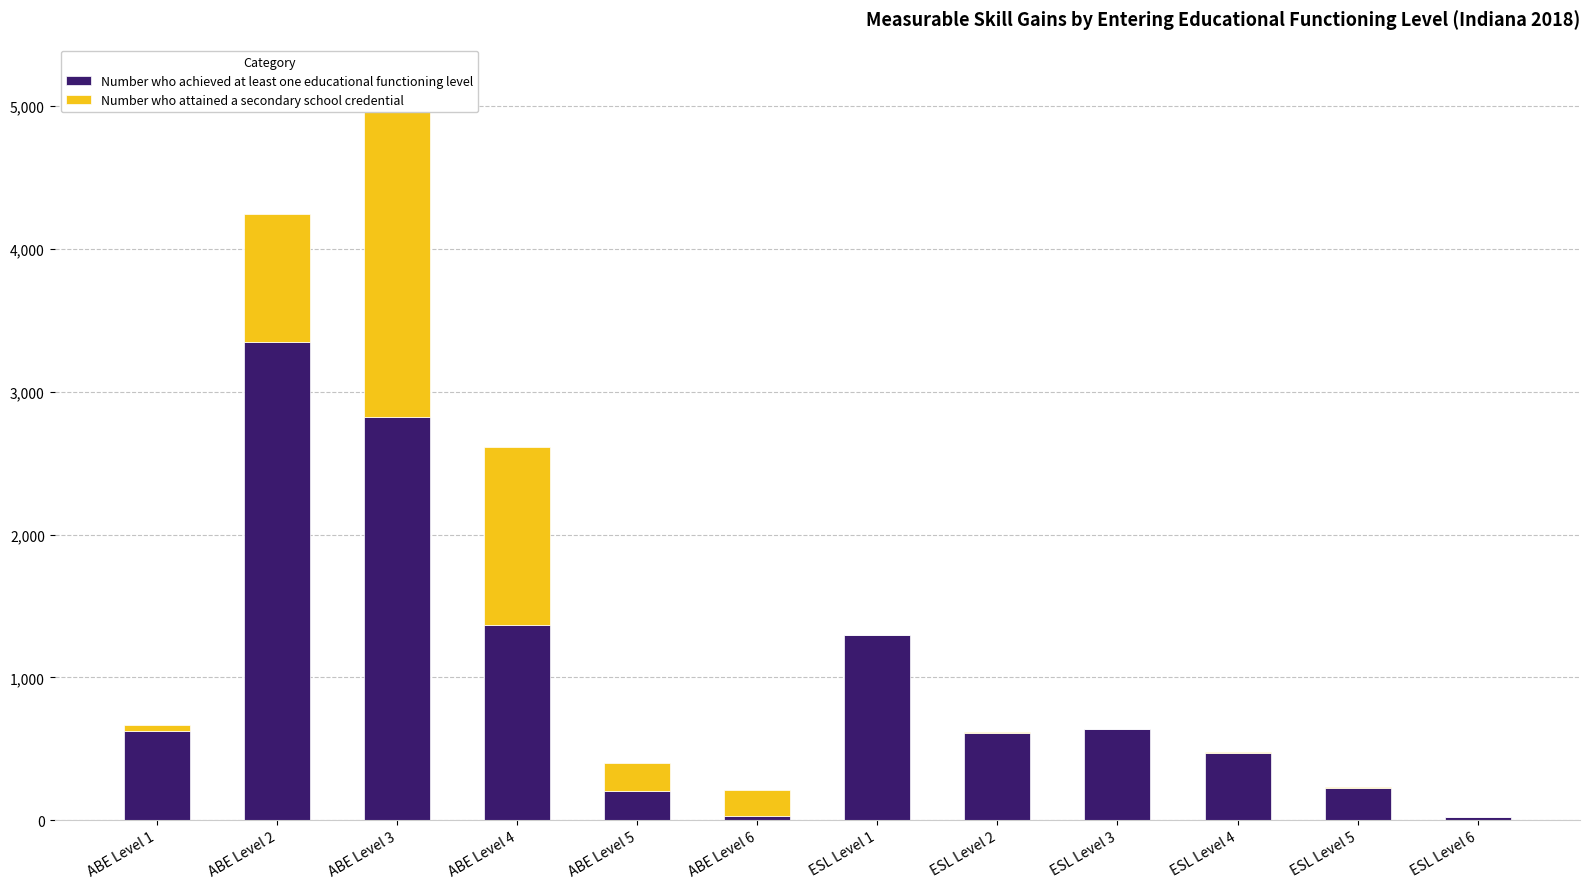

Is it true that Number who achieved at least one educational functioning level equals 4854 at ABE Level 3?

False